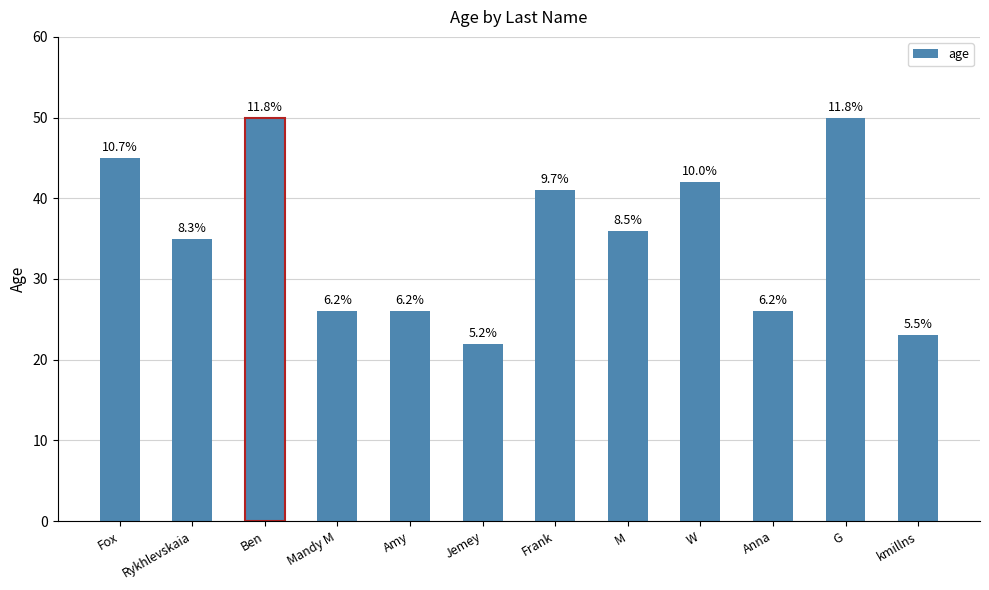

How many bars are there in total?

12